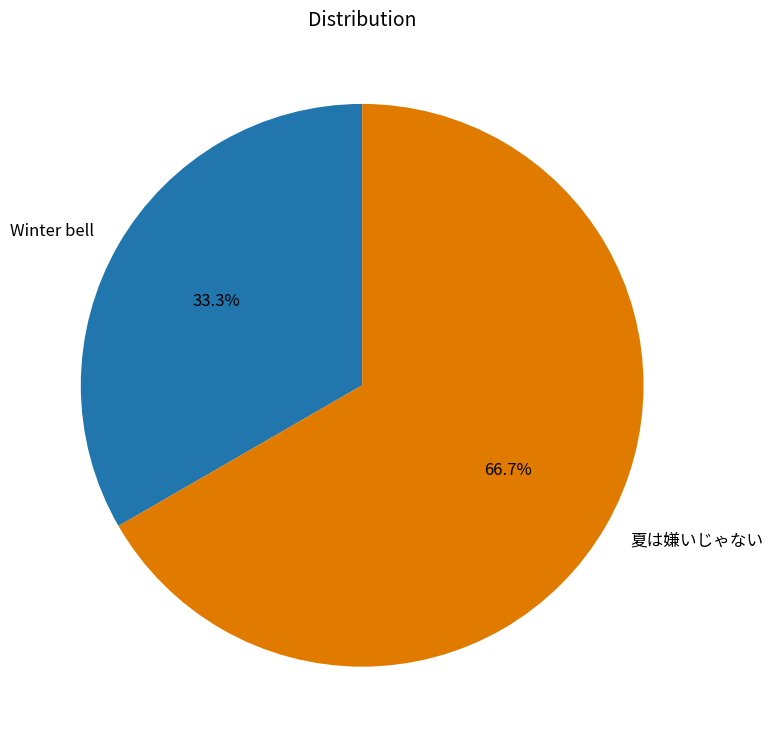

Which slice is the smallest?

Winter bell